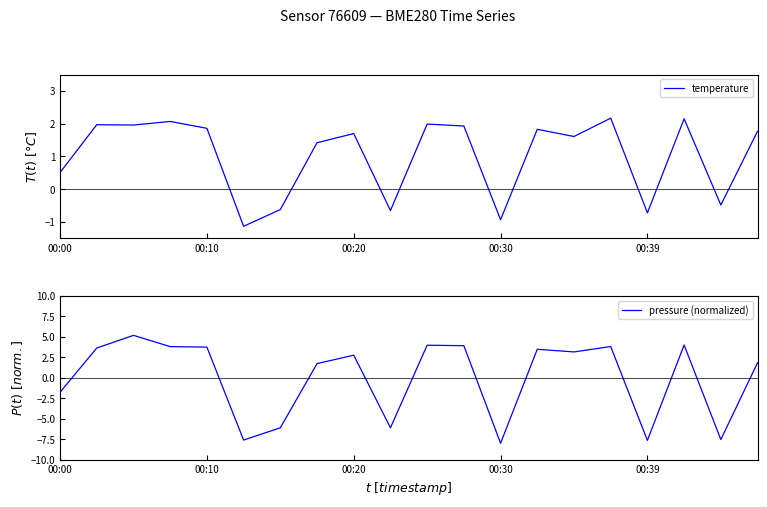

In pressure (normalized), how many points are higher than both neighbors (excluding endpoints)?

6